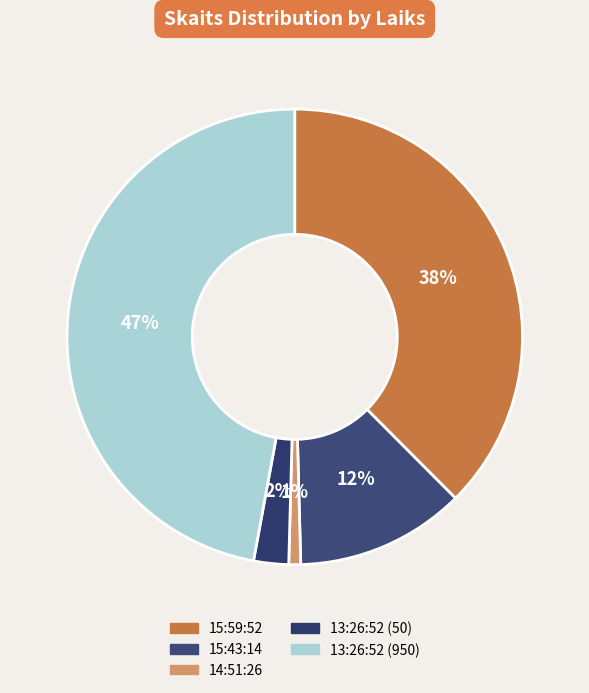

To the nearest percent, what is the average slice percentage?

20%